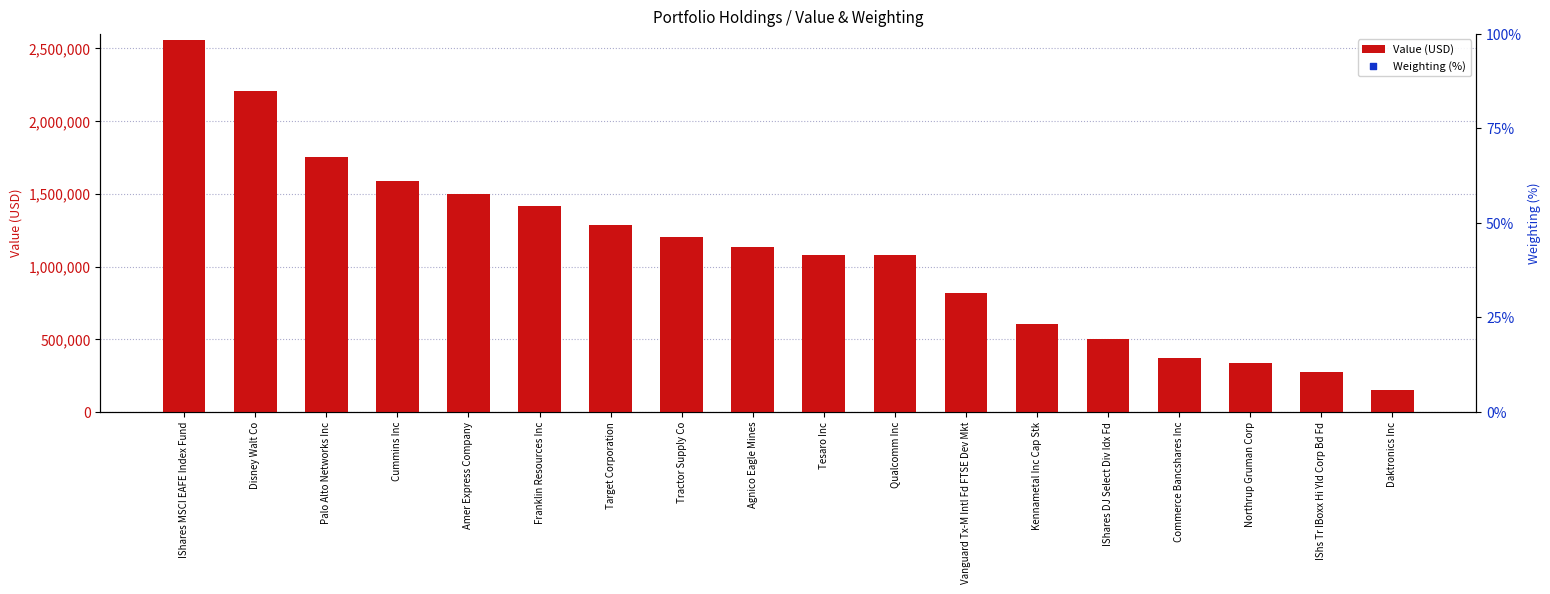

Which series reaches the minimum Y coordinate?

Weighting (%)